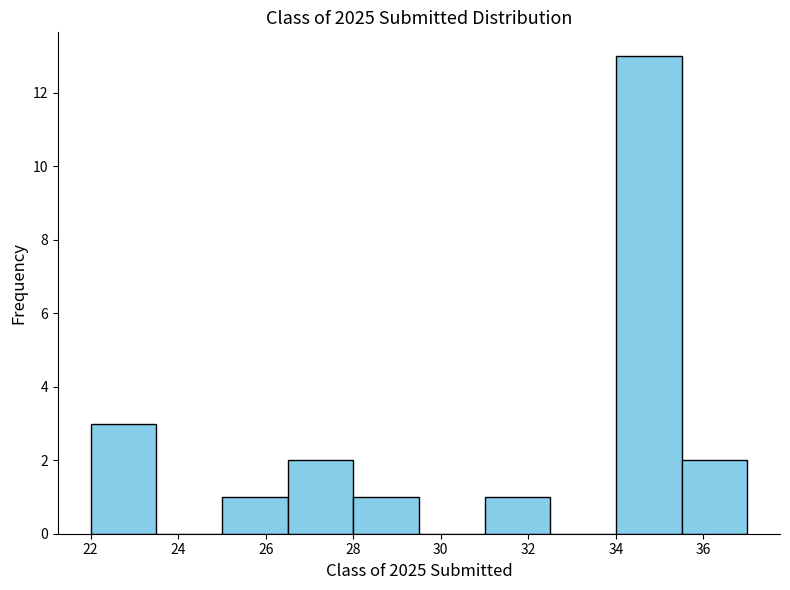

Over which range of the x-axis is the bar tallest?

34.0 to 35.5